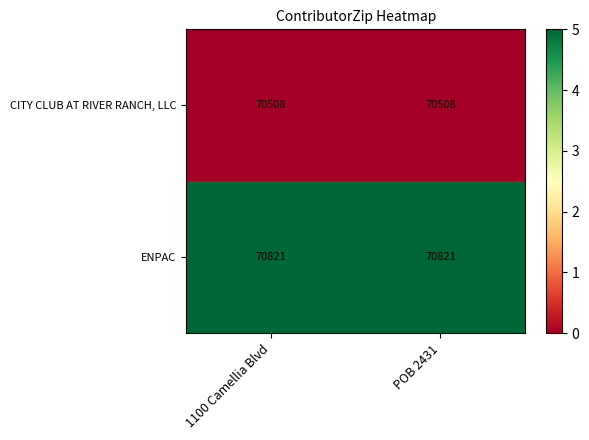

What is the spread (max minus min) of values at 1100 Camellia Blvd?

313